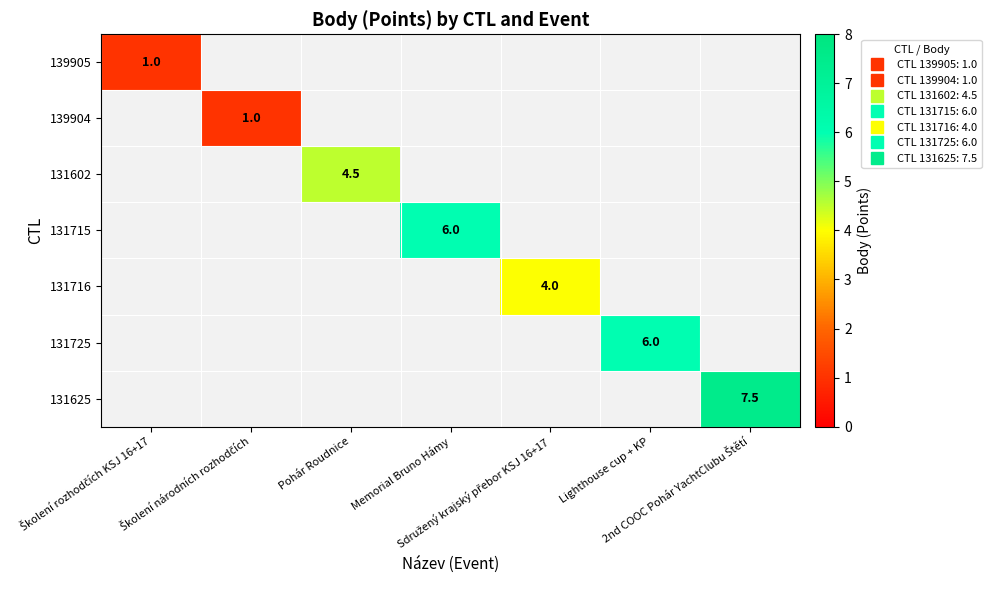

What is the sum of all 131715 values?

6.0